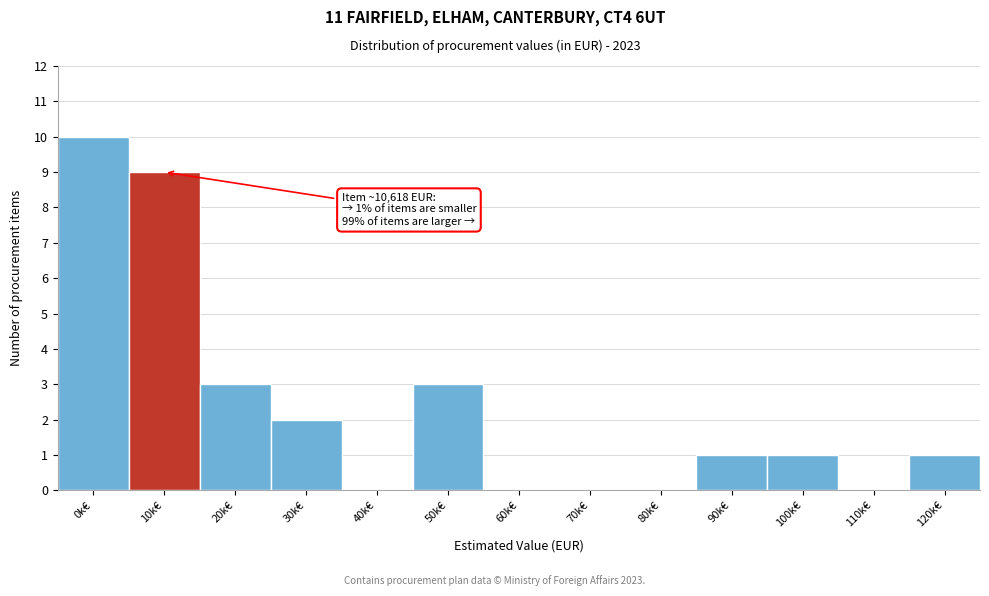

Reading left to right, extract all data points from this chart.

0k€=10	10k€=9	20k€=3	30k€=2	40k€=0	50k€=3	60k€=0	70k€=0	80k€=0	90k€=1	100k€=1	110k€=0	120k€=1